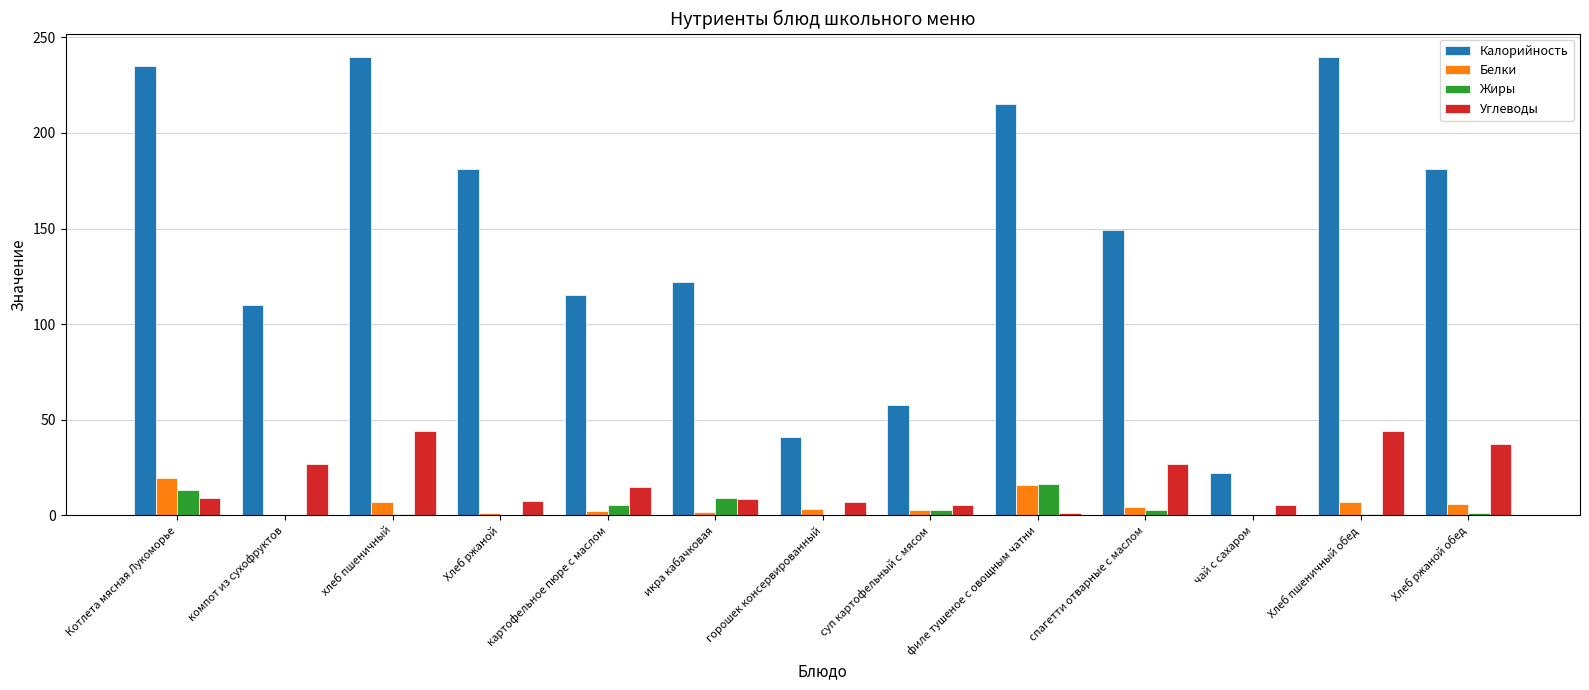

What is the sum of all Белки values?

71.6